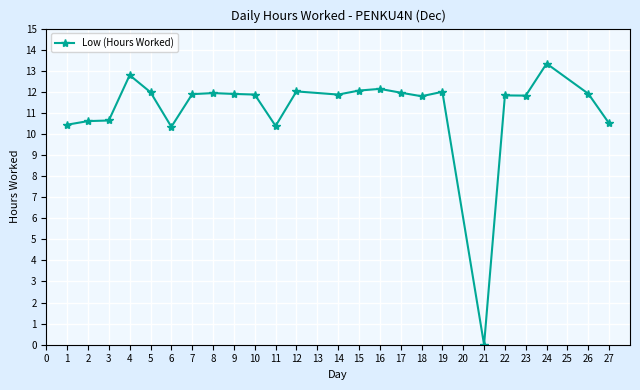

What is the sum of all values?

268.0